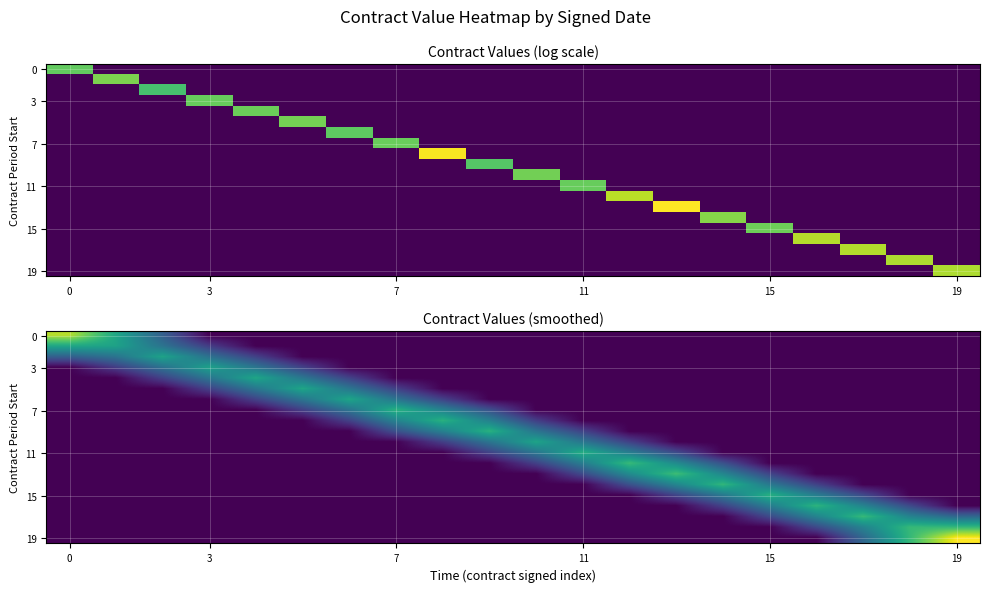

Which series has the widest spread of values?

19